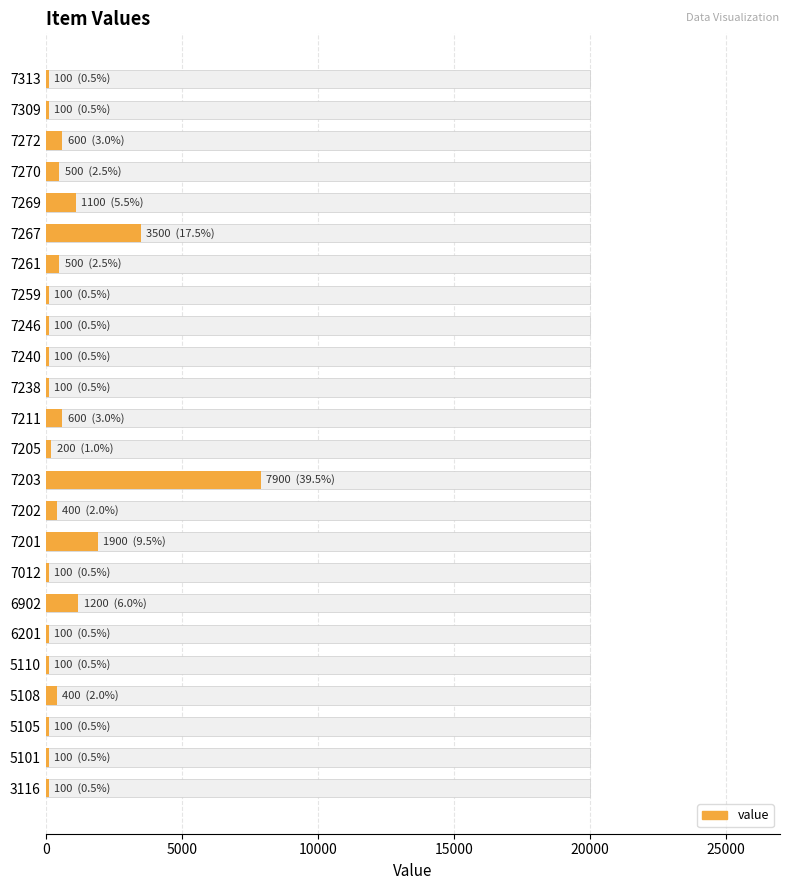

True or false: the data shows 100 at 3116.

True